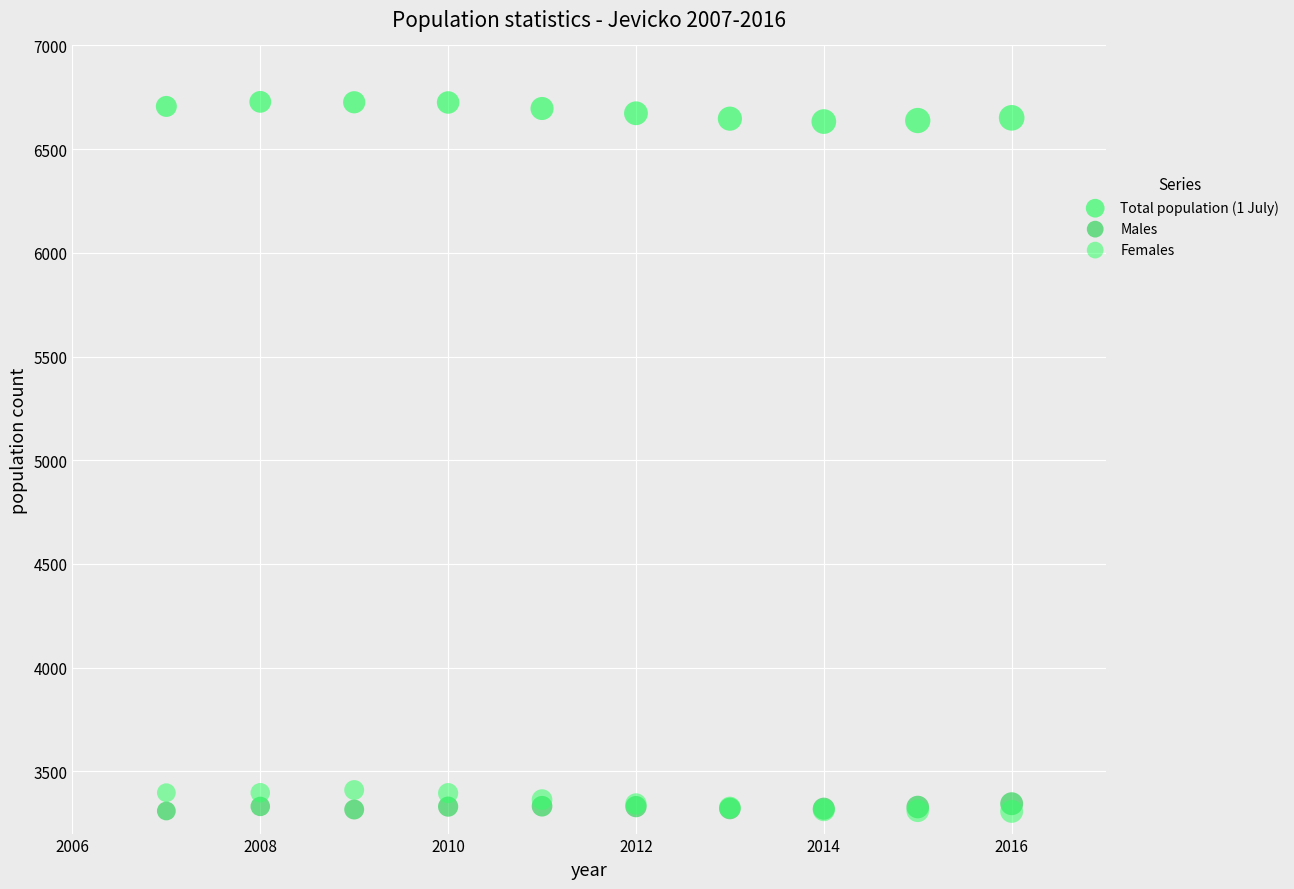

Which series contains the highest Y value?

Total population (1 July)